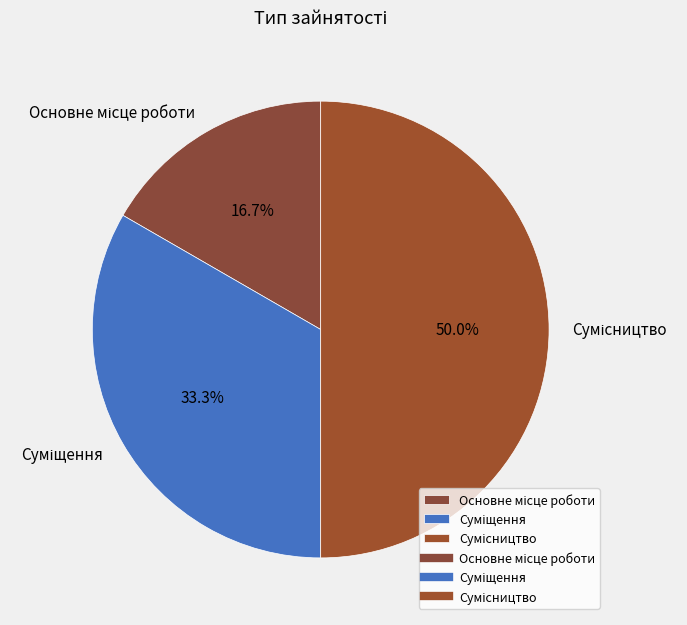

To the nearest percent, what is the average slice percentage?

33%